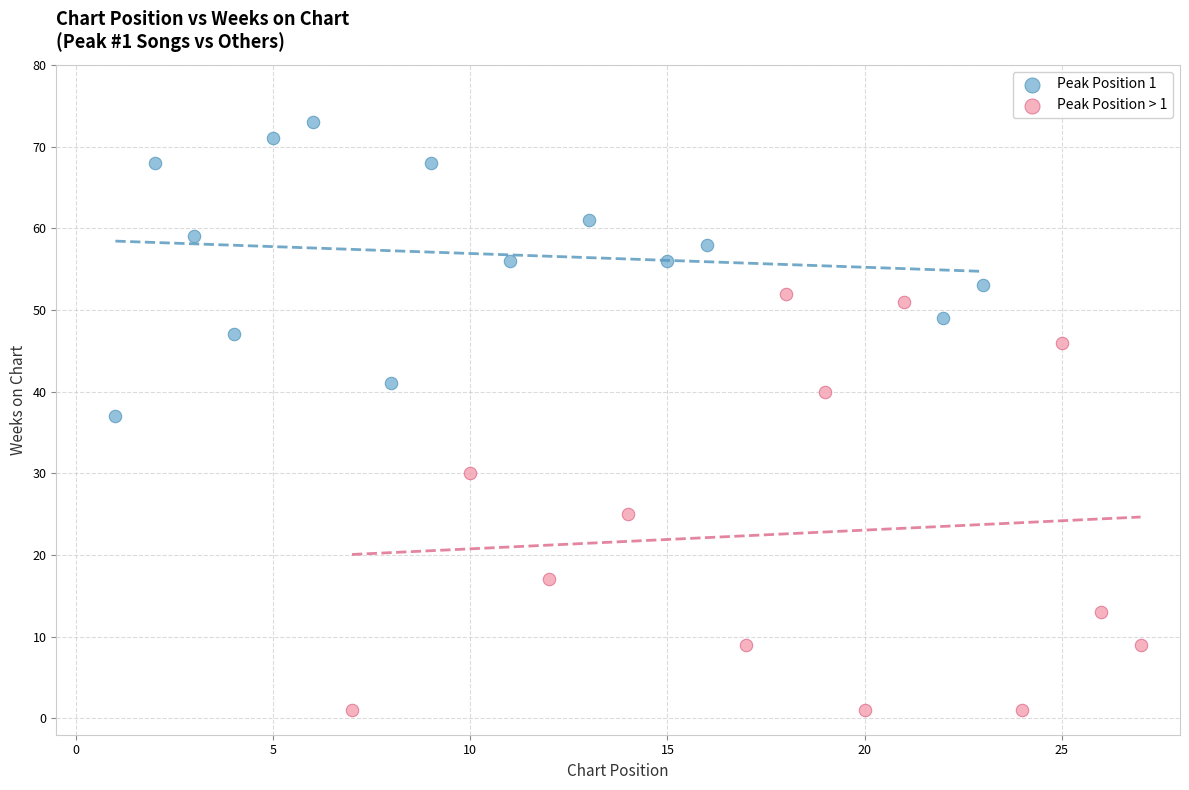

Which series contains the lowest Y value?

Peak Position > 1